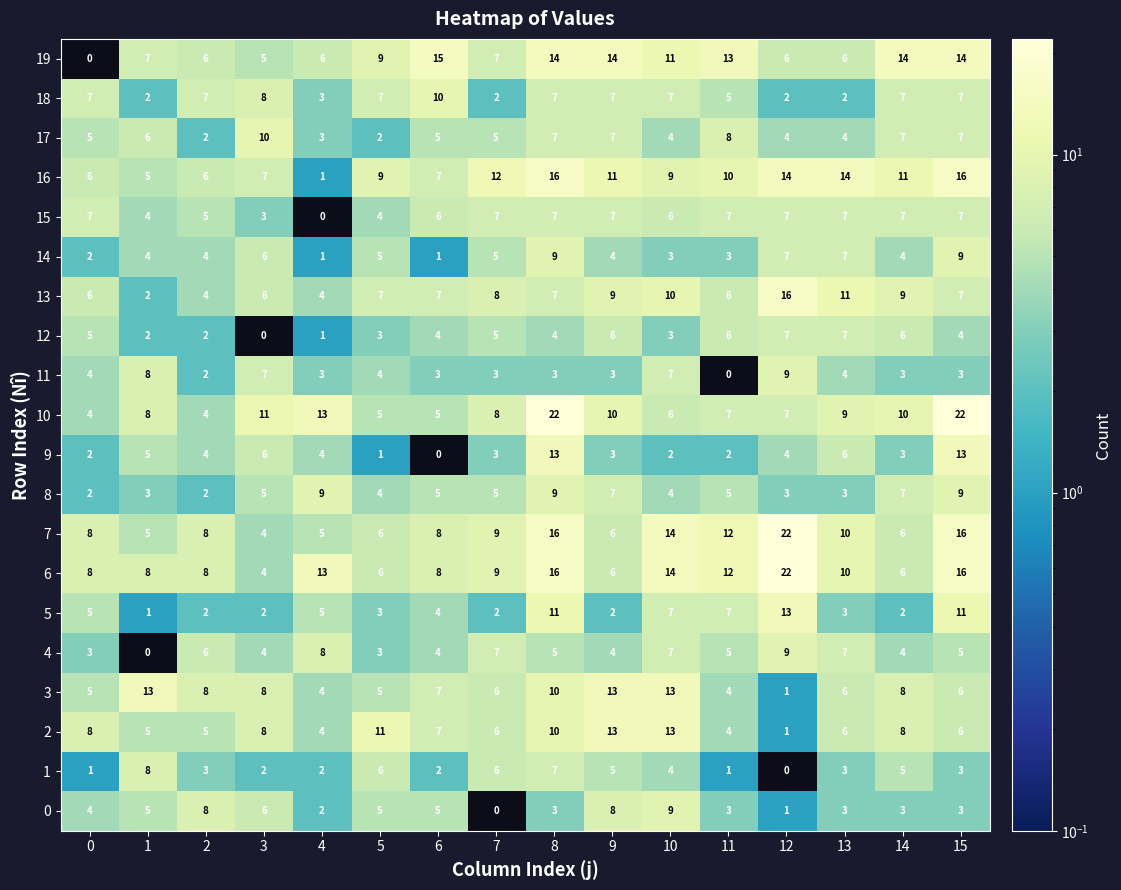

What is the difference between the 4 values at 13 and 14?

3